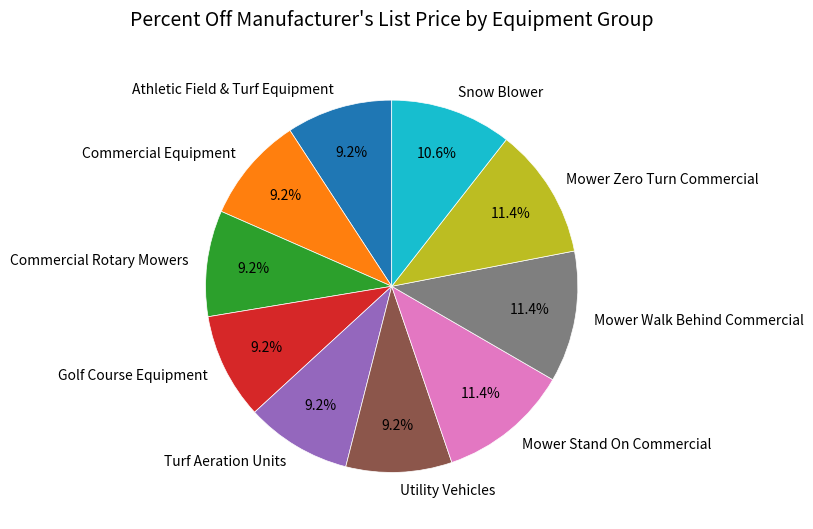

What percentage do Utility Vehicles and Athletic Field & Turf Equipment together represent?

18.4%